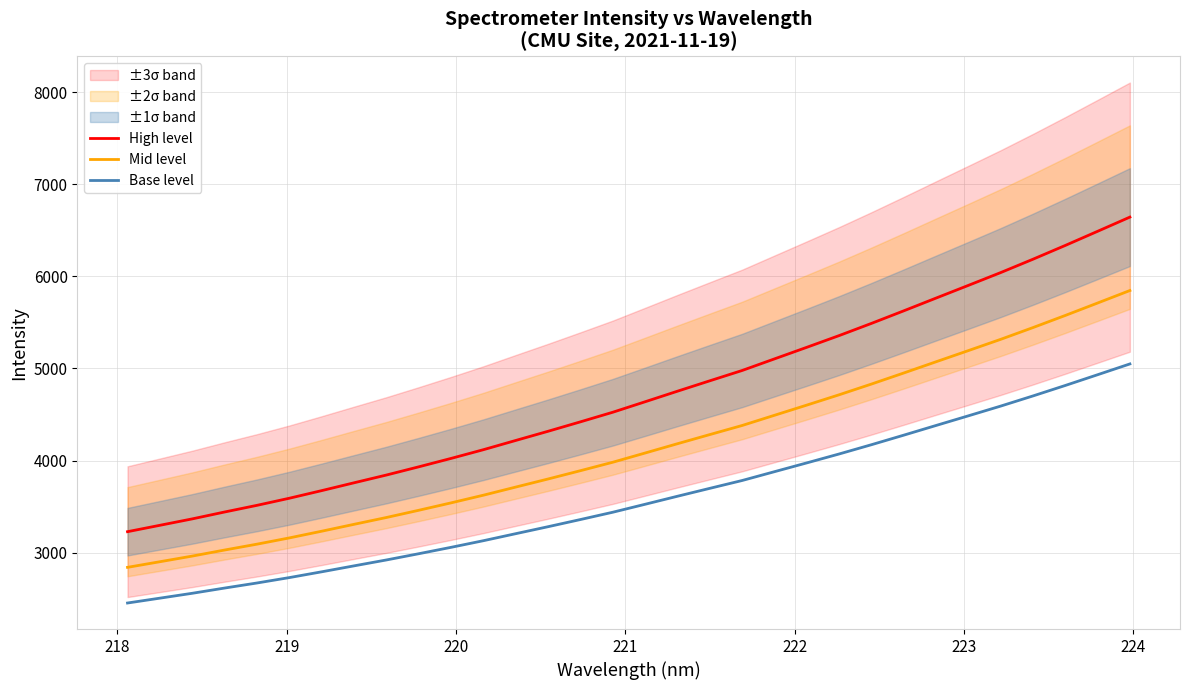

True or false: Mid level and Base level cross at least once.

False